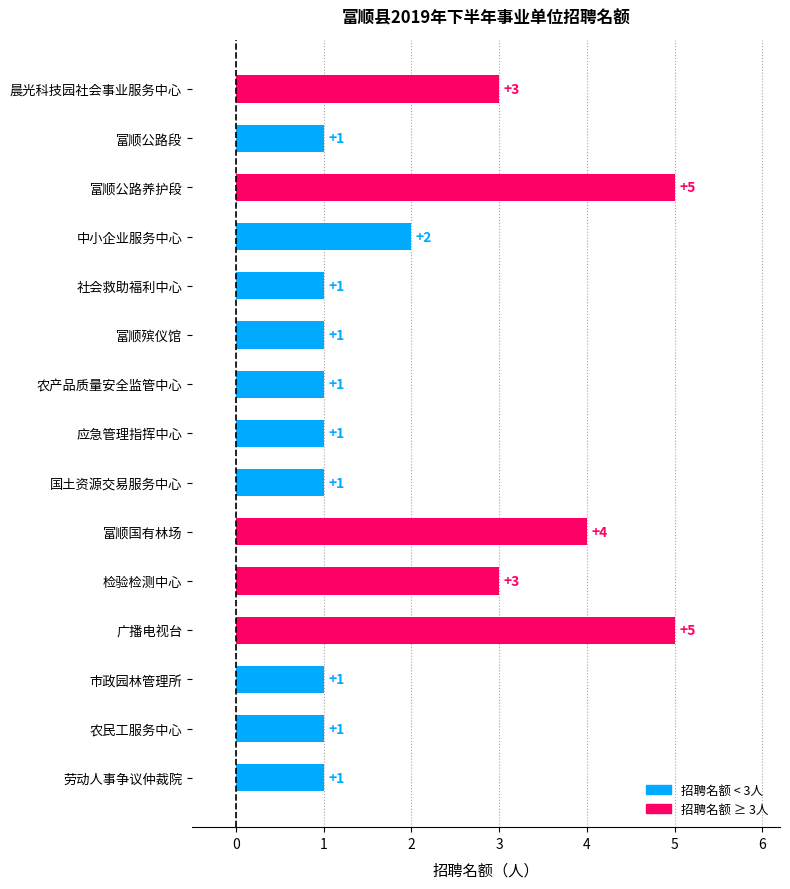

Approximately how many times larger is the value at 农民工服务中心 compared to 富顺殡仪馆?

1.0